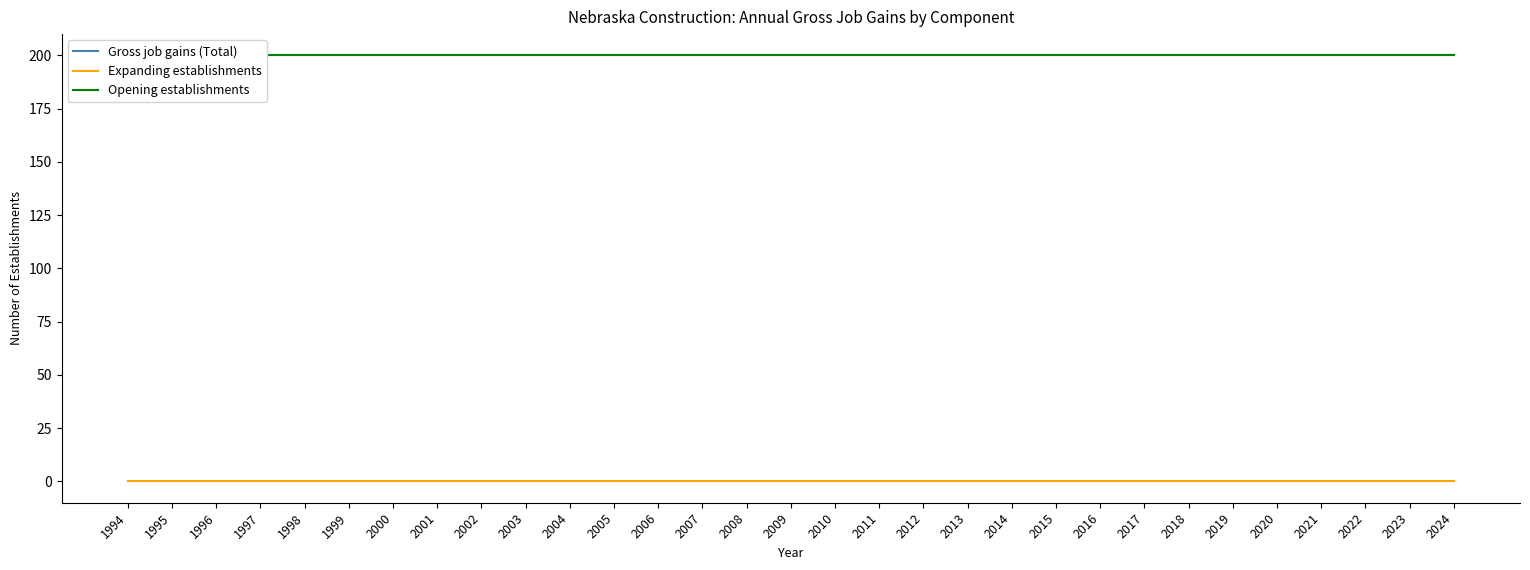

At which label is Gross job gains (Total) closest to 200?

1994